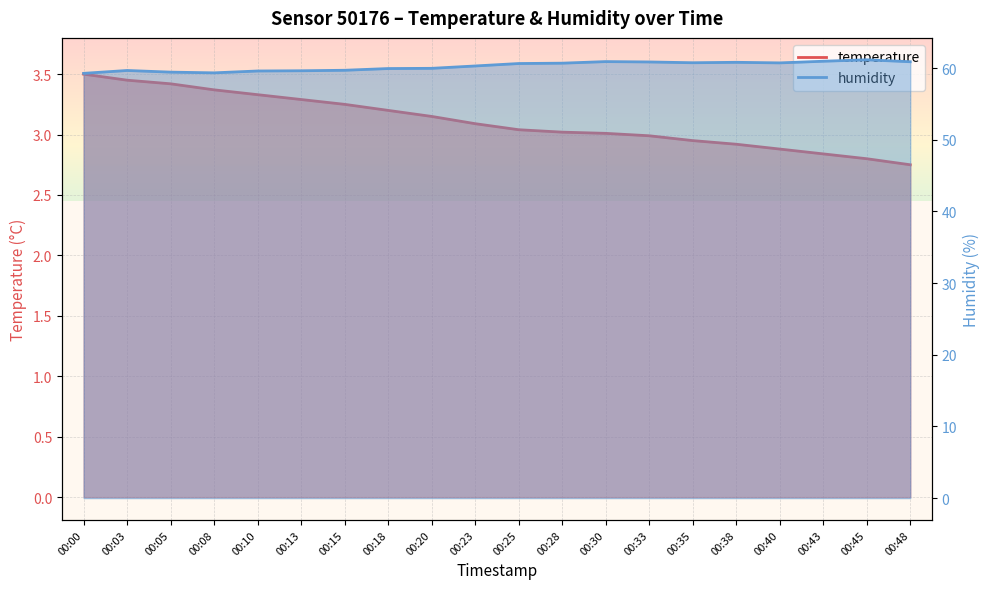

Where is the first local minimum for humidity_line?

00:08